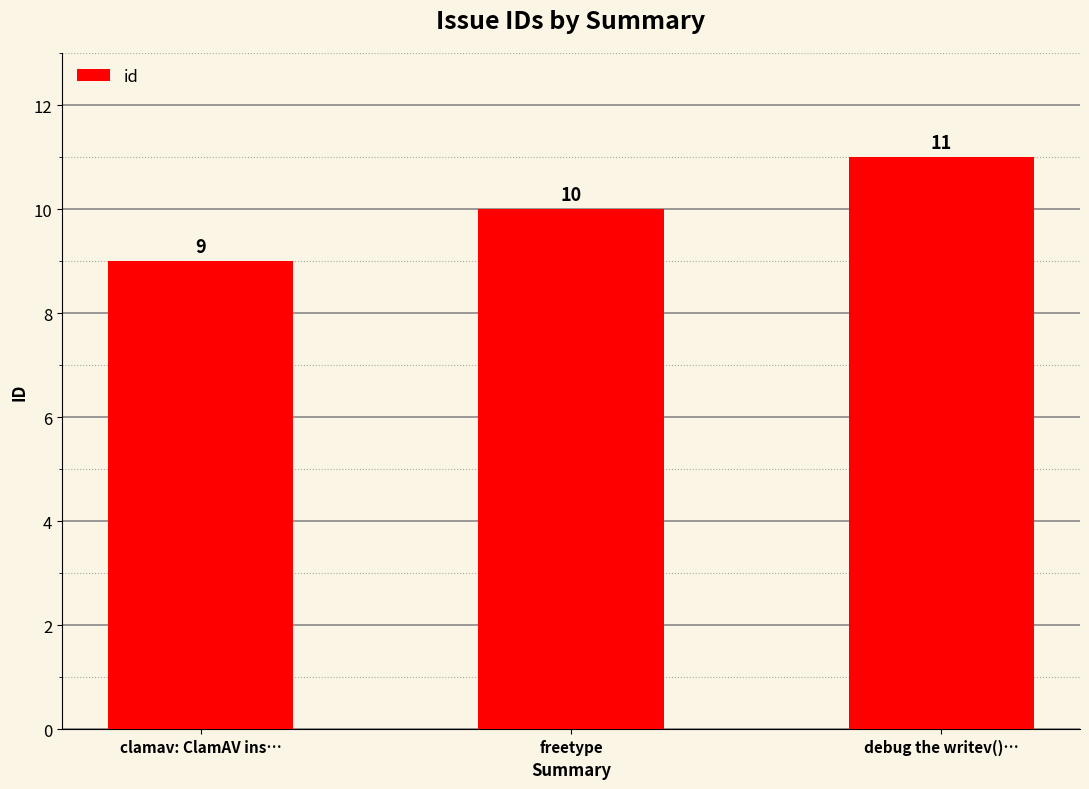

What is the change in value from clamav: ClamAV ins… to debug the writev()…?

+2